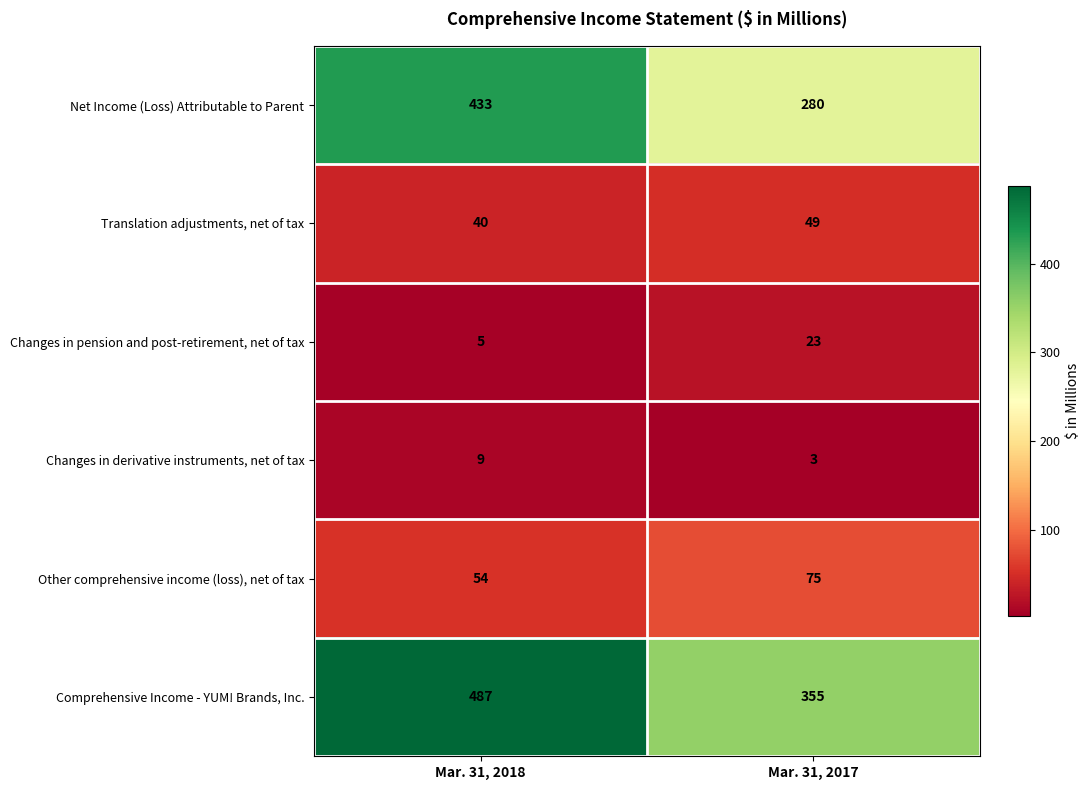

Which series has the widest spread of values?

Net Income (Loss) Attributable to Parent